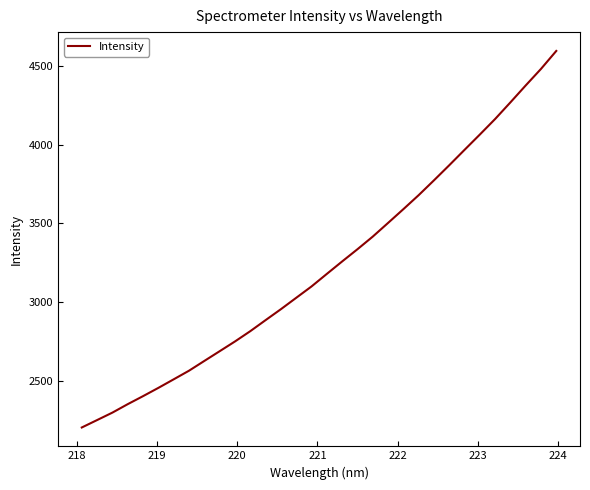

How many distinct data groups are displayed?

1